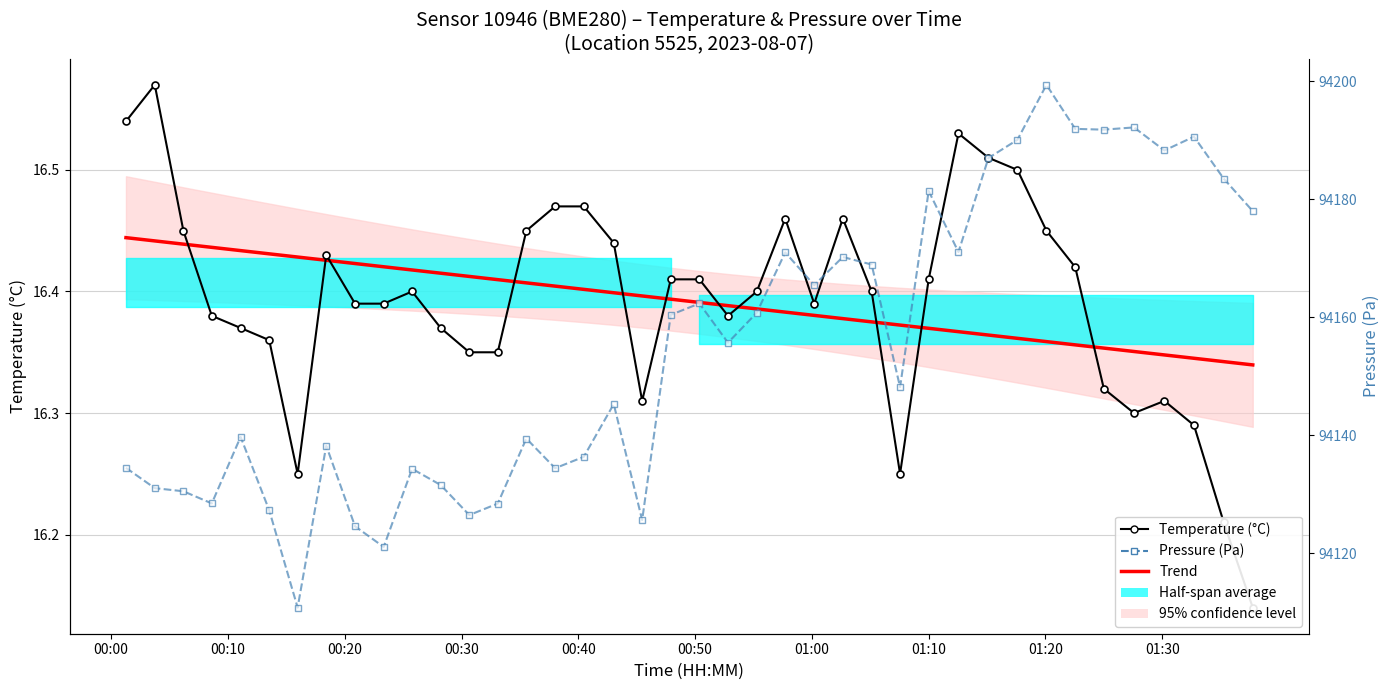

Which series has the widest spread of values?

Pressure (Pa)